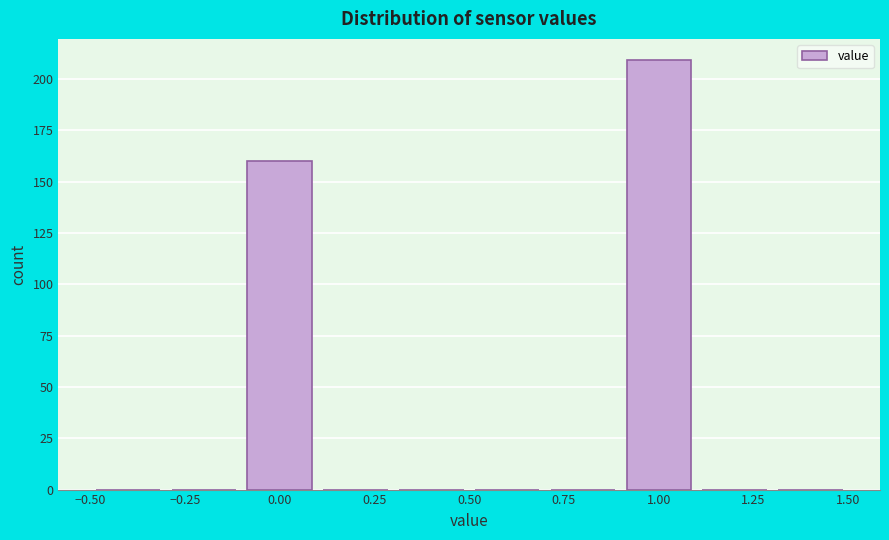

What is the height of the bar covering -0.1 to 0.1 on the x-axis? The values are not printed on the chart, so give them approximately, as read against the axis.

160